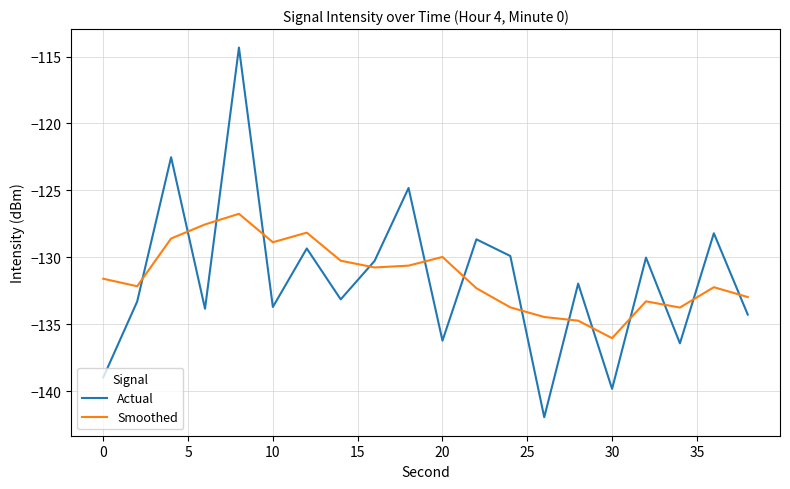

List the series in order of their peak value, highest first.

Actual, Smoothed